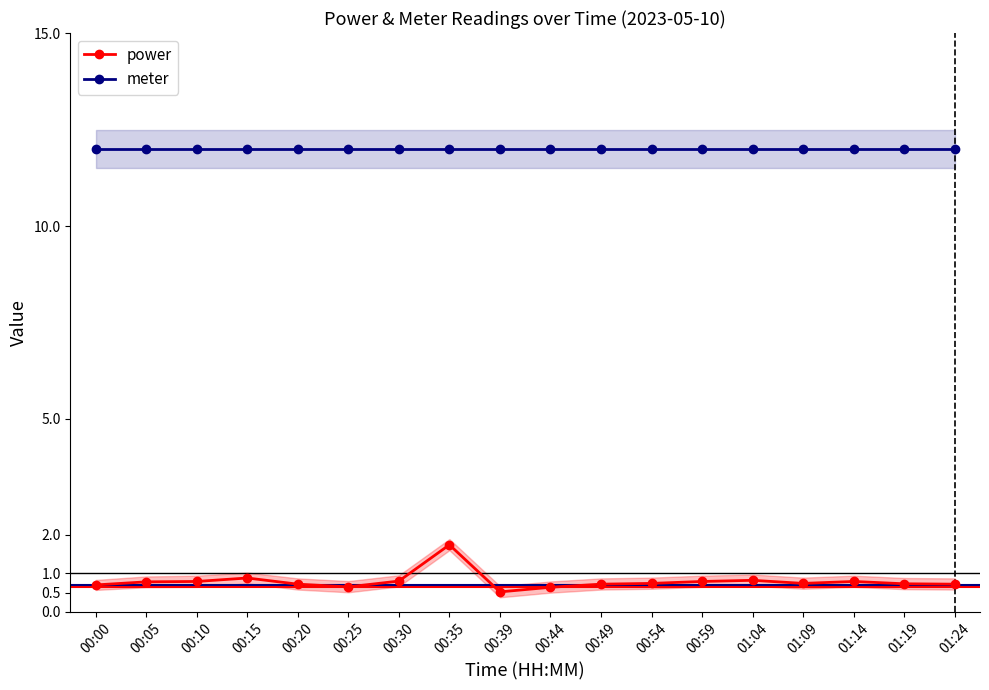

At which label does meter reach its peak?

00:00